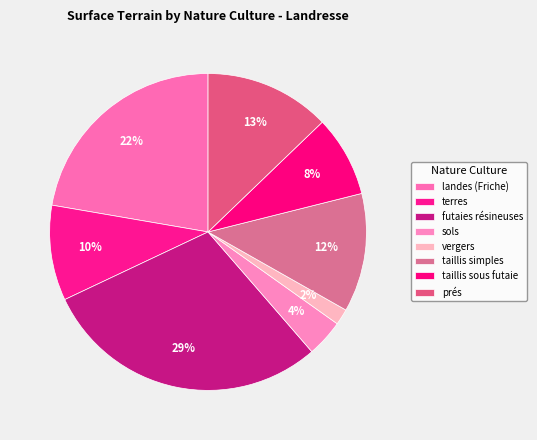

Is there any slice that represents more than half of the pie?

No